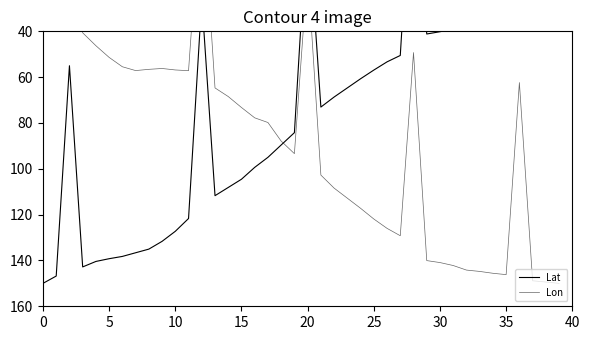

How many interior local peaks does the Lat series have?

5